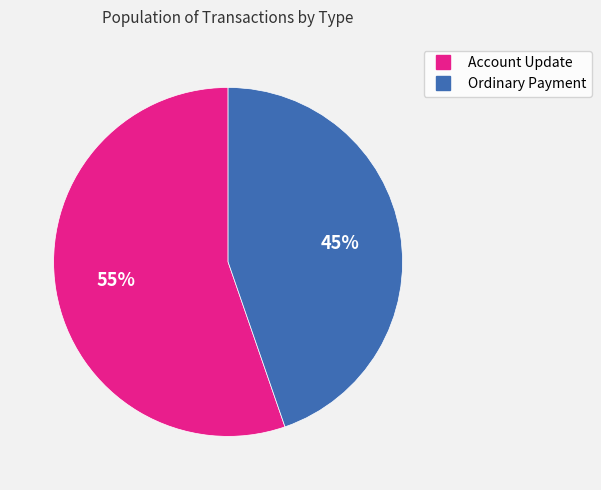

Rank the categories by value from lowest to highest.

Ordinary Payment, Account Update